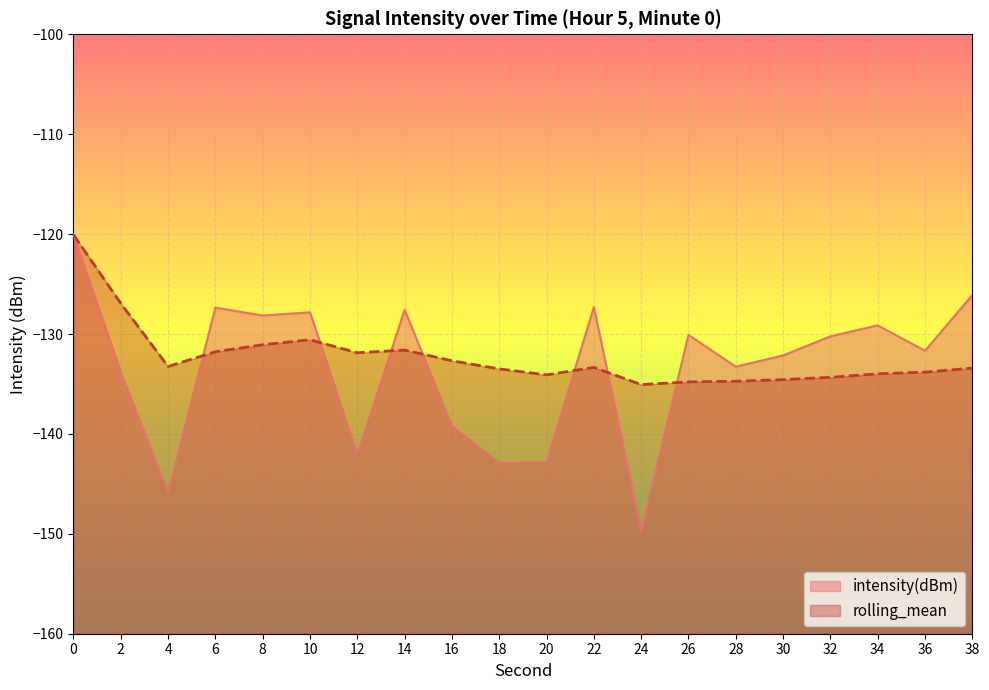

Which has a higher value, 12 or 10?

10